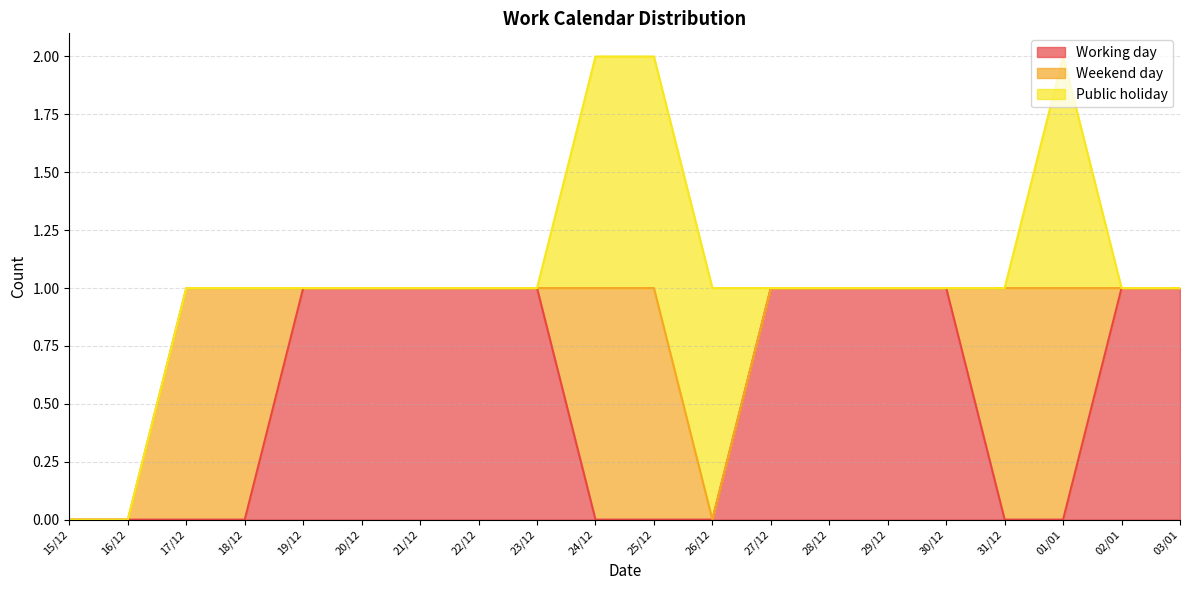

What is the maximum value for Working day?

1